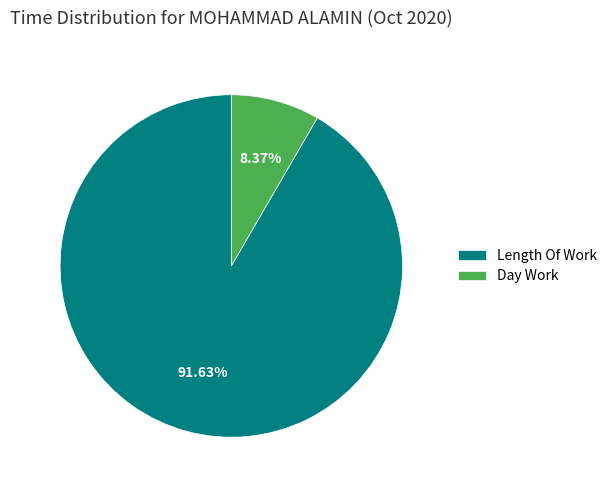

Which category accounts for the majority?

Length Of Work